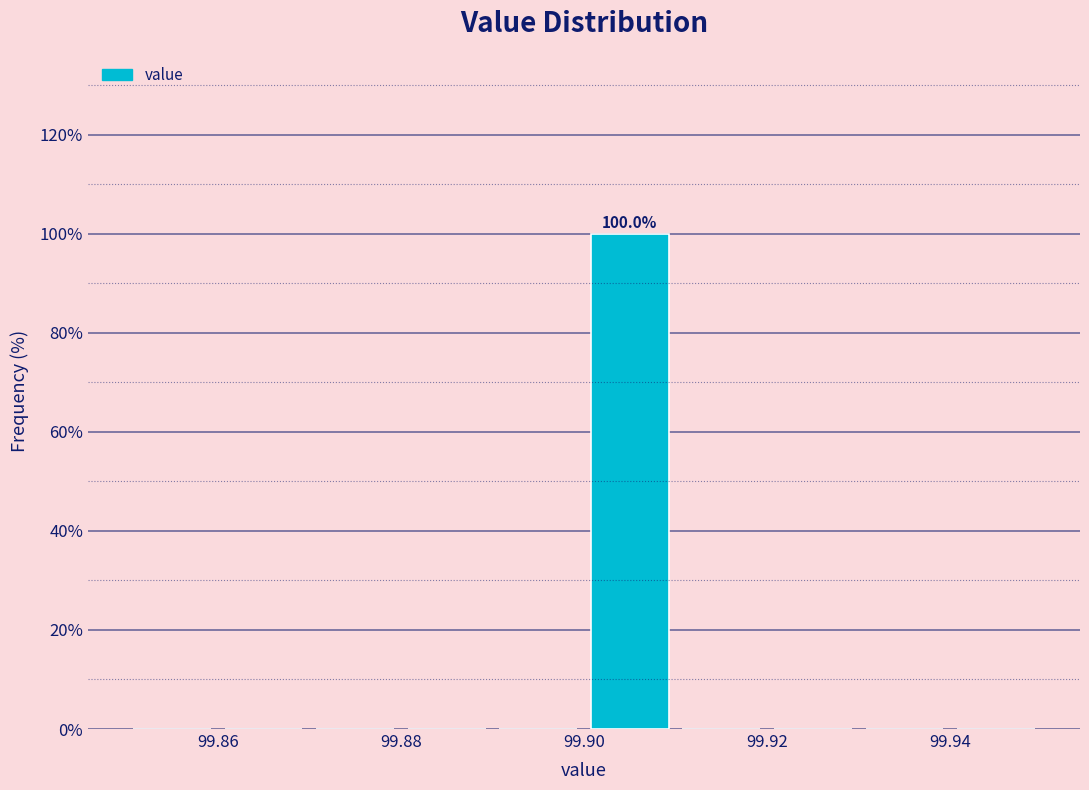

Over which range of the x-axis is the bar tallest?

99.90 to 99.91